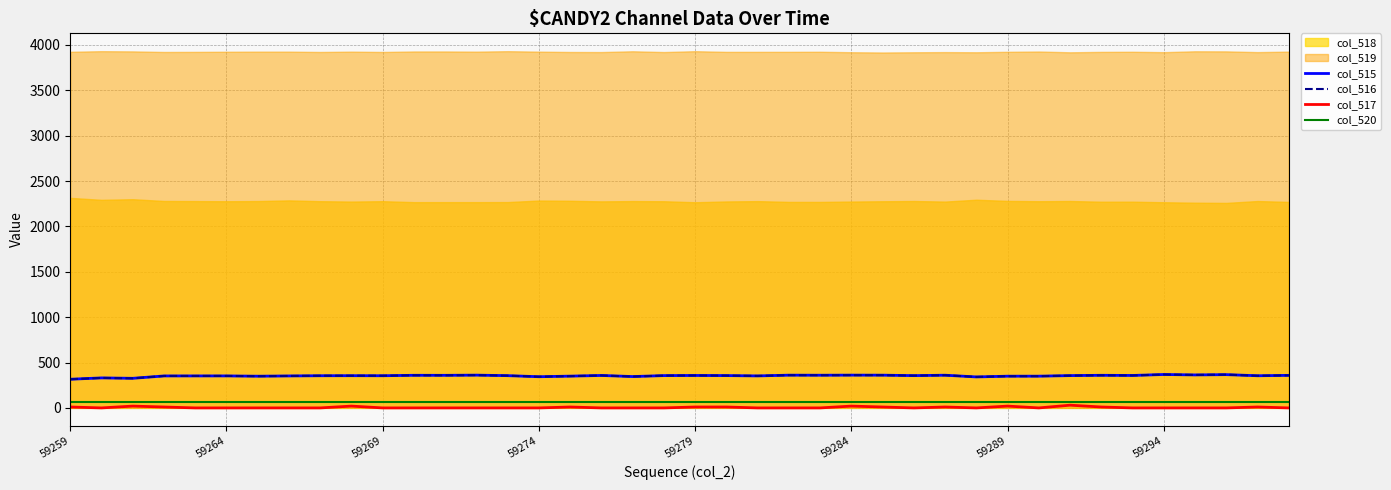

True or false: col_517 and col_515 intersect in this chart.

False